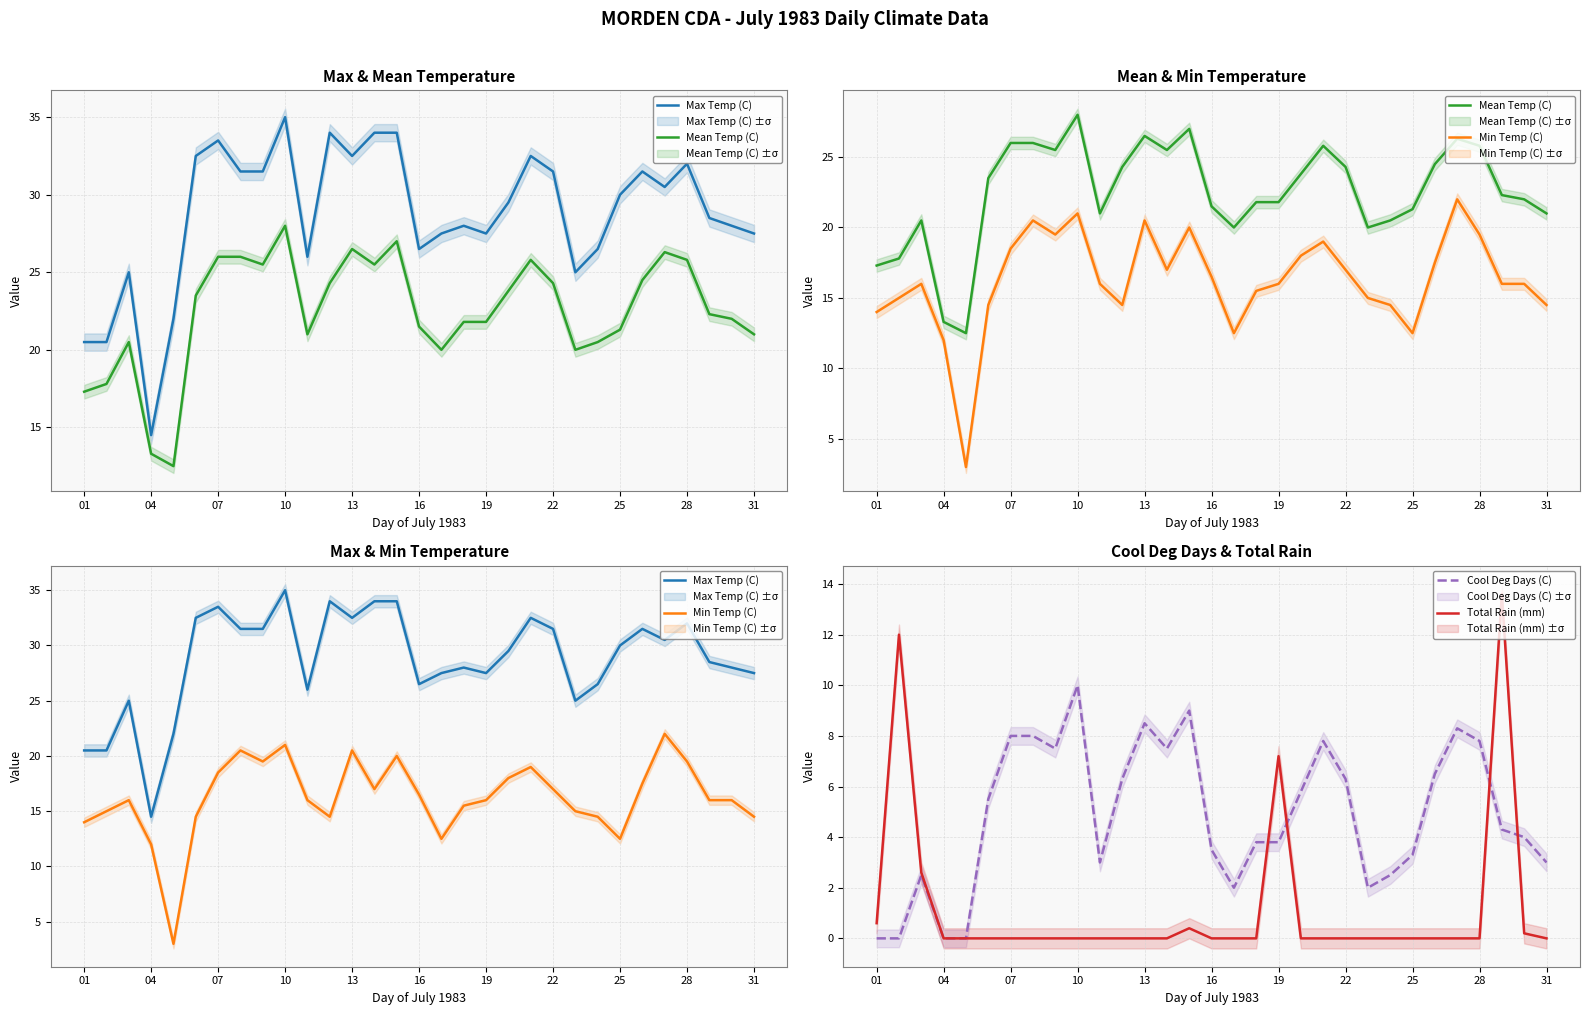

Does the chart display data point markers on the line(s)?

No